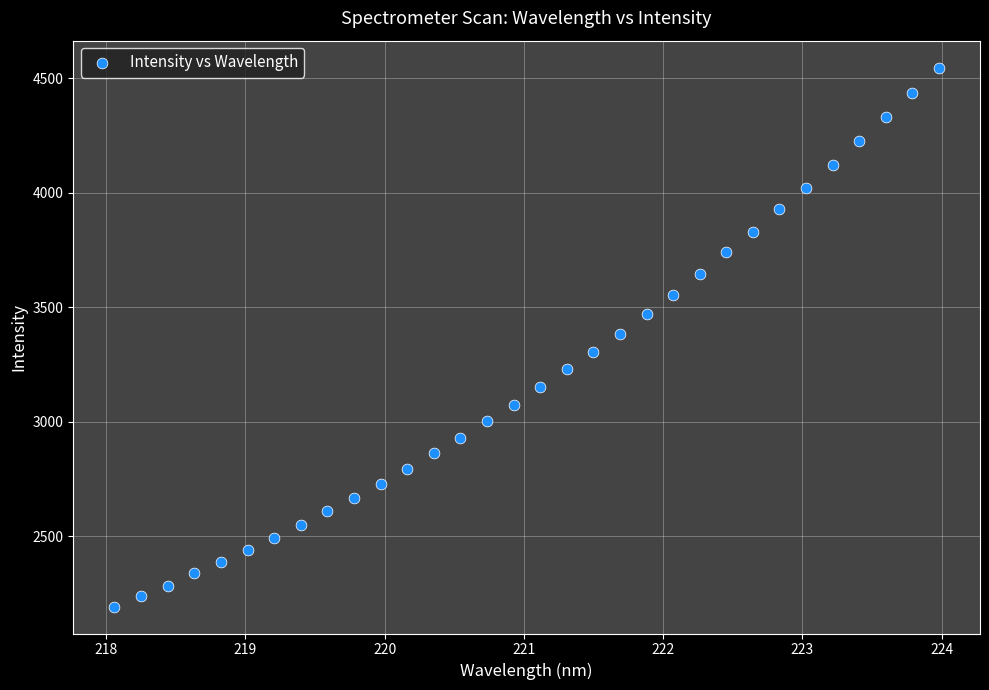

What is the range of Y values (max minus min)?

2354.1